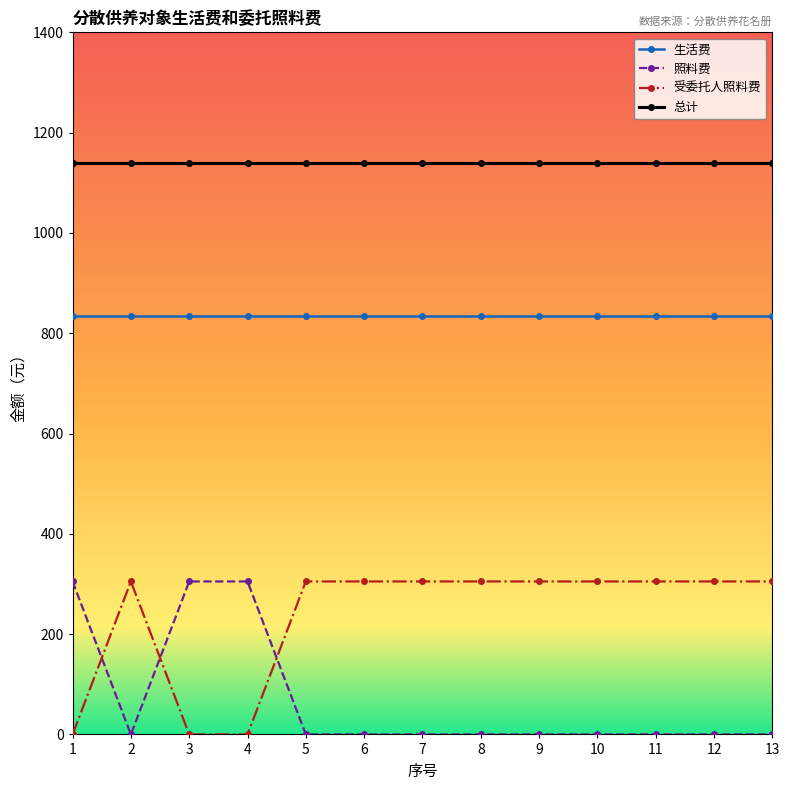

List the series in order of their overall mean, lowest first.

照料费, 受委托人照料费, 生活费, 总计